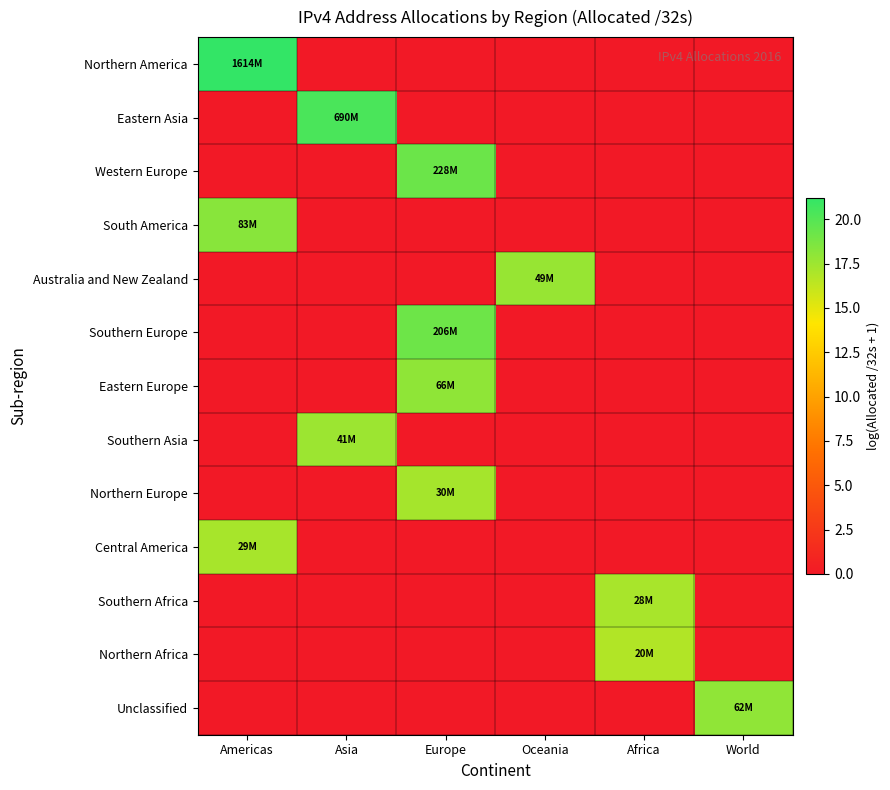

Which series changed the most between Asia and Oceania?

Eastern Asia